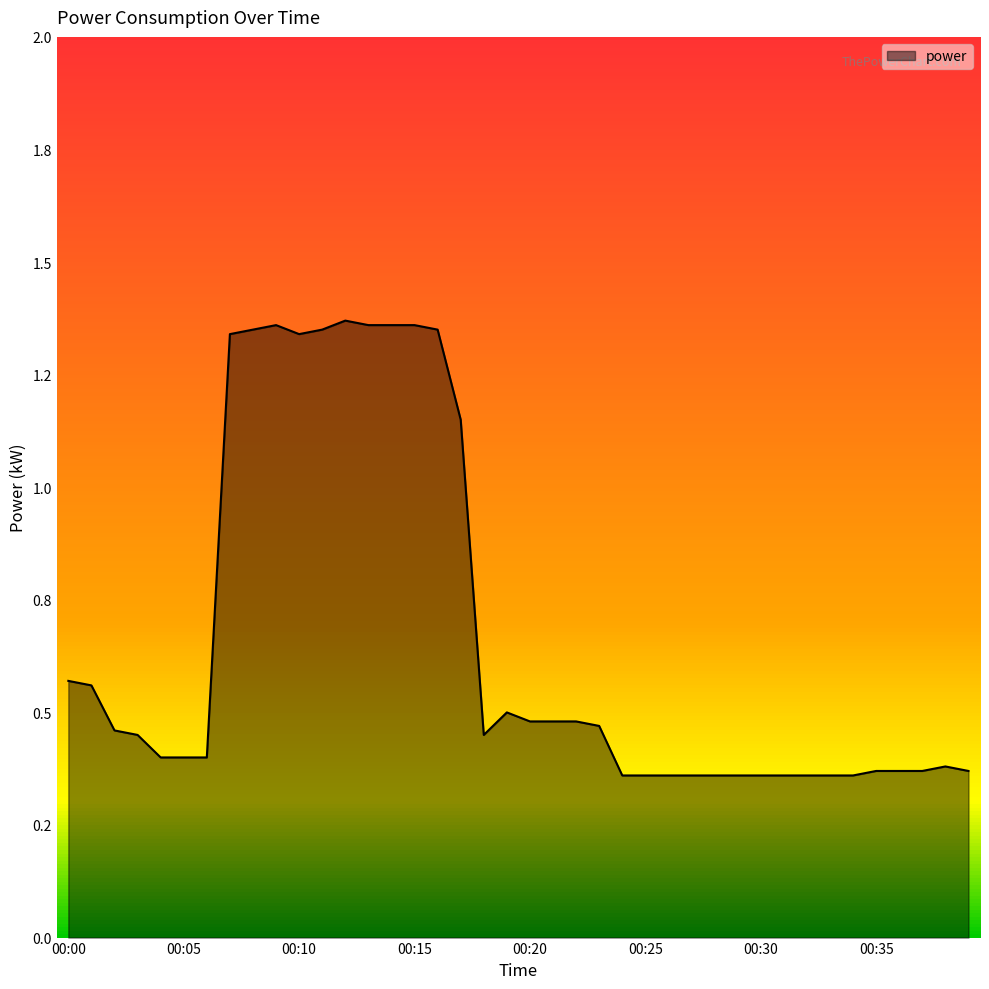

What is the value of the 6th point from the left?

0.4